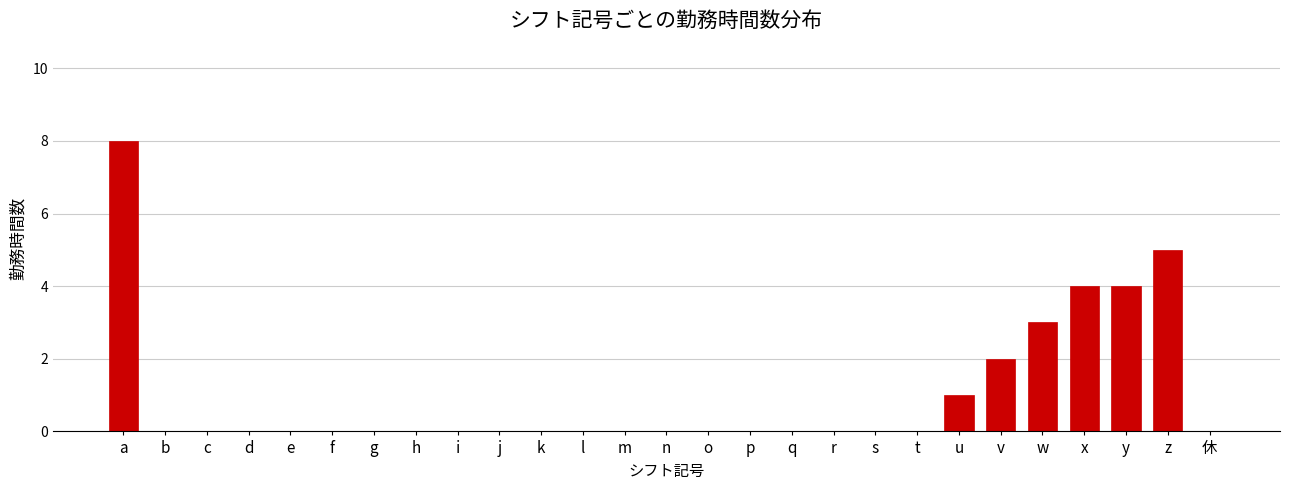

Reading left to right, list all the values displayed in this chart.

a=8	b=0	c=0	d=0	e=0	f=0	g=0	h=0	i=0	j=0	k=0	l=0	m=0	n=0	o=0	p=0	q=0	r=0	s=0	t=0	u=1	v=2	w=3	x=4	y=4	z=5	休=0